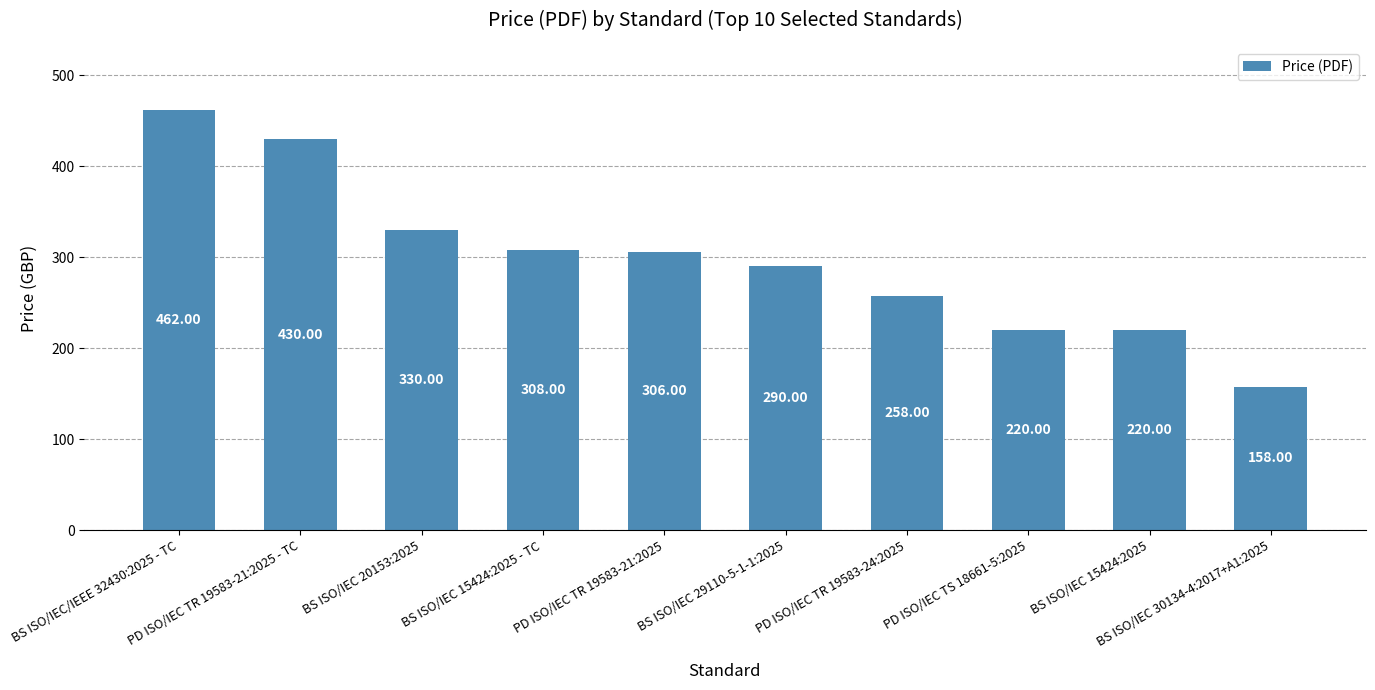

At which category does the chart reach its minimum across all series?

BS ISO/IEC 30134-4:2017+A1:2025